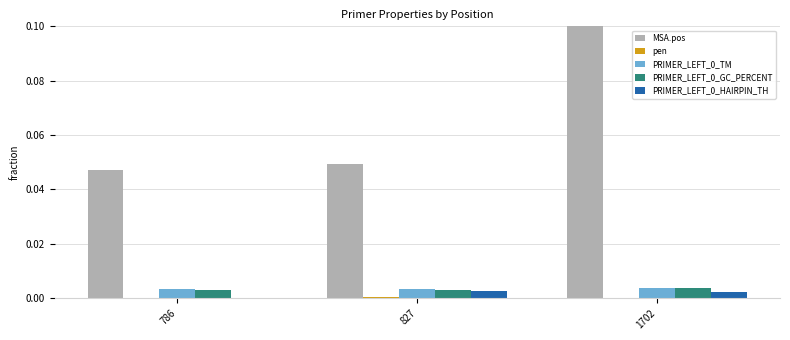

True or false: PRIMER_LEFT_0_GC_PERCENT has a value of 0.0 at 786.

True